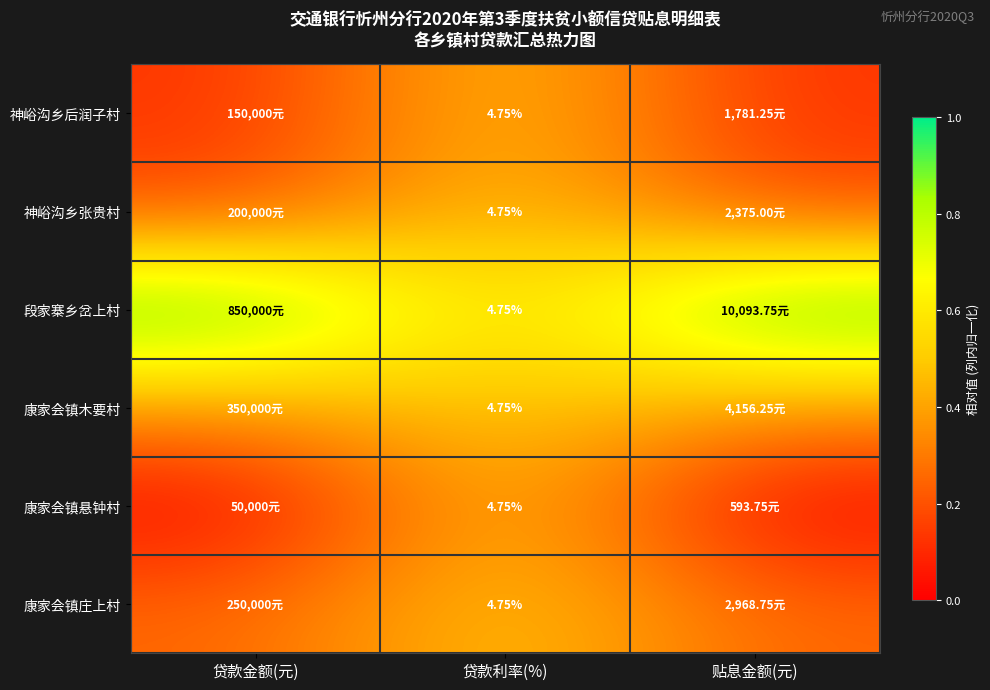

Rank the categories by 康家会镇悬钟村 value from lowest to highest.

贷款金额(元), 贴息金额(元), 贷款利率(%)